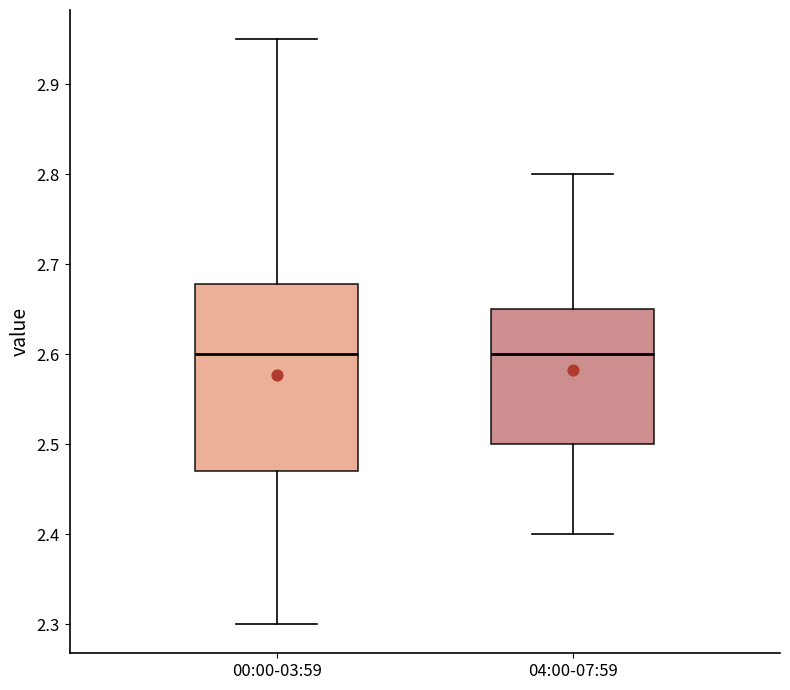

Comparing the boxes themselves (not the whiskers), which one is the tallest?

00:00-03:59